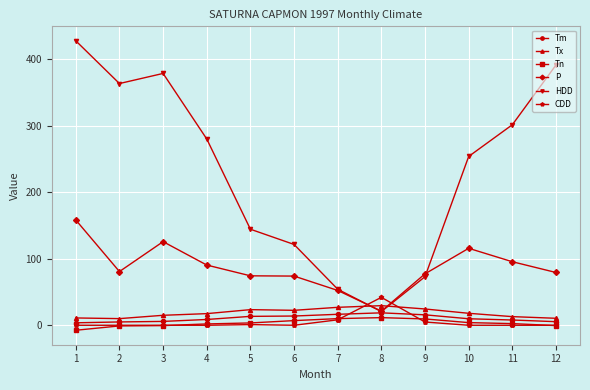

How many data points in Tm are above 9?

6